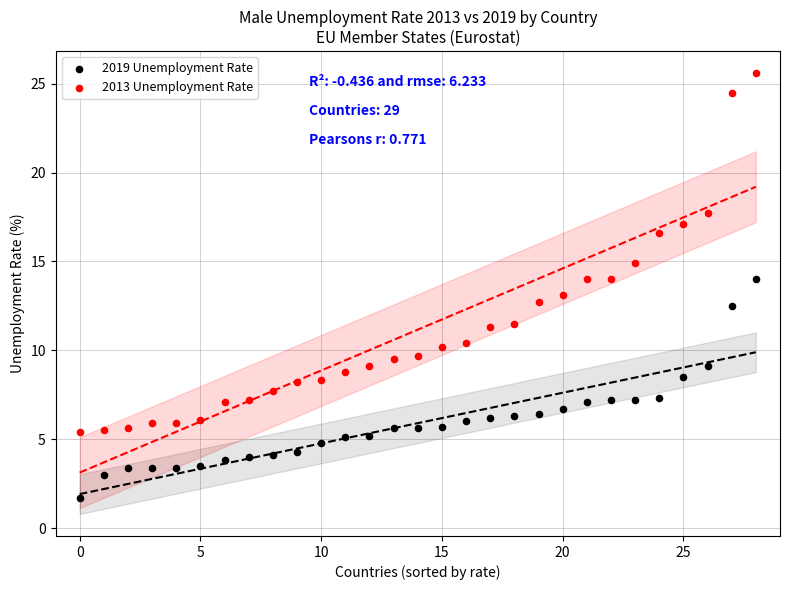

Which series contains the lowest Y value?

2019 Unemployment Rate